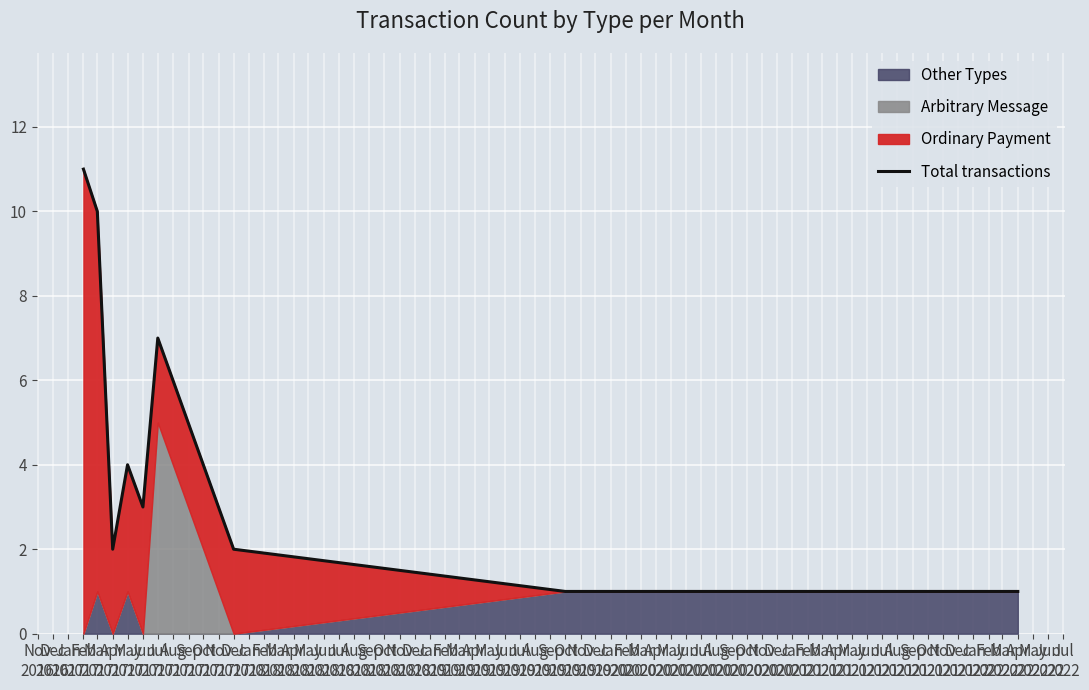

Count the number of categories in the chart.

9